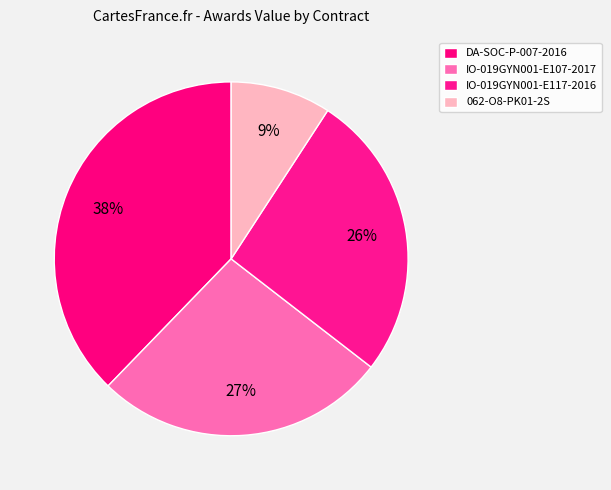

What portion of the pie excludes IO-019GYN001-E117-2016?

73.7%